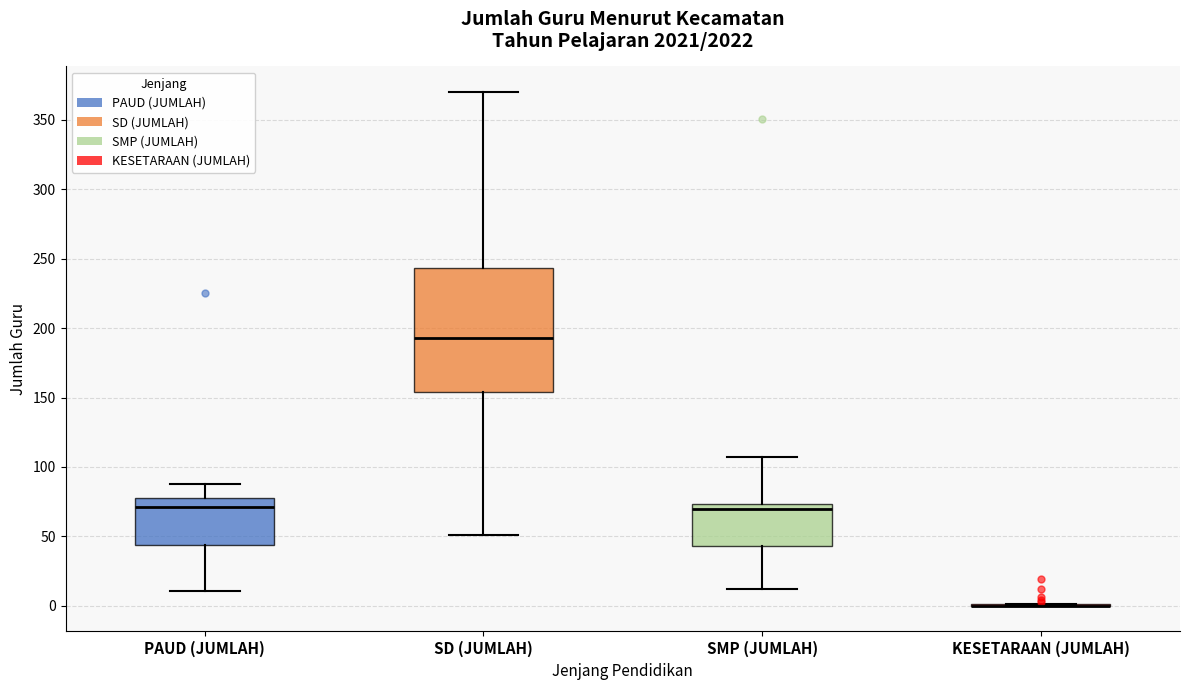

Reading left to right, read every box against the y-axis: the position of its median line, the range the box covers, and the ends of its whiskers. The values are not printed on the chart, so give them approximately, as read against the axis.

PAUD (JUMLAH): median 70, box 45 to 80, whiskers 10 to 90
SD (JUMLAH): median 195, box 155 to 245, whiskers 50 to 370
SMP (JUMLAH): median 70, box 45 to 75, whiskers 10 to 105
KESETARAAN (JUMLAH): box collapsed to a line at 0, whiskers 0 to 0